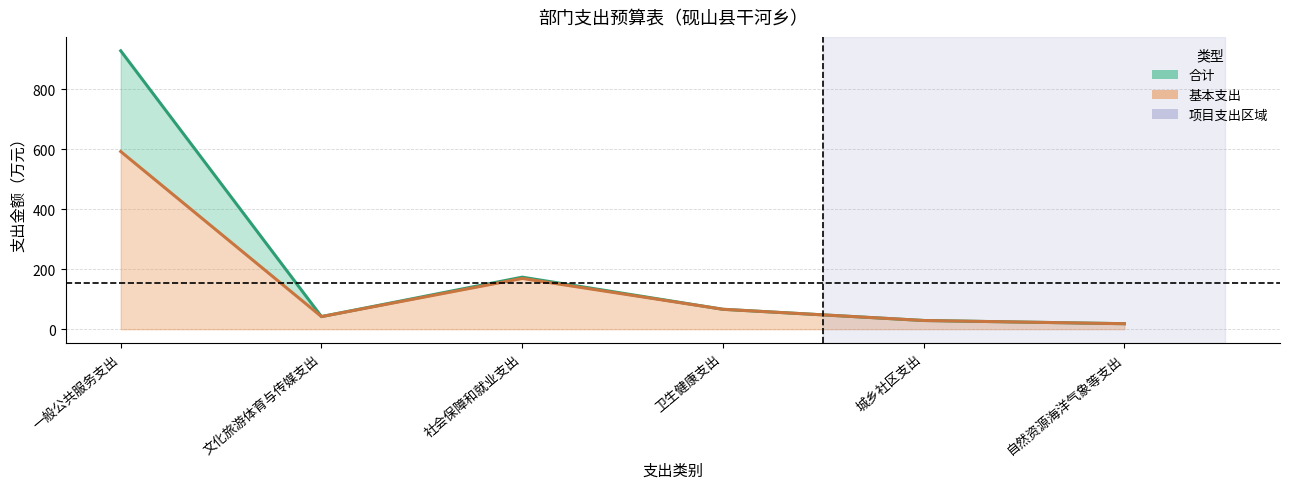

Reading right to left, transcribe all the data shown in this chart.

合计: 18.2	28.9	66.2	173.3	41.9	927.9
基本支出: 18.2	28.9	66.2	169.2	41.9	592.1